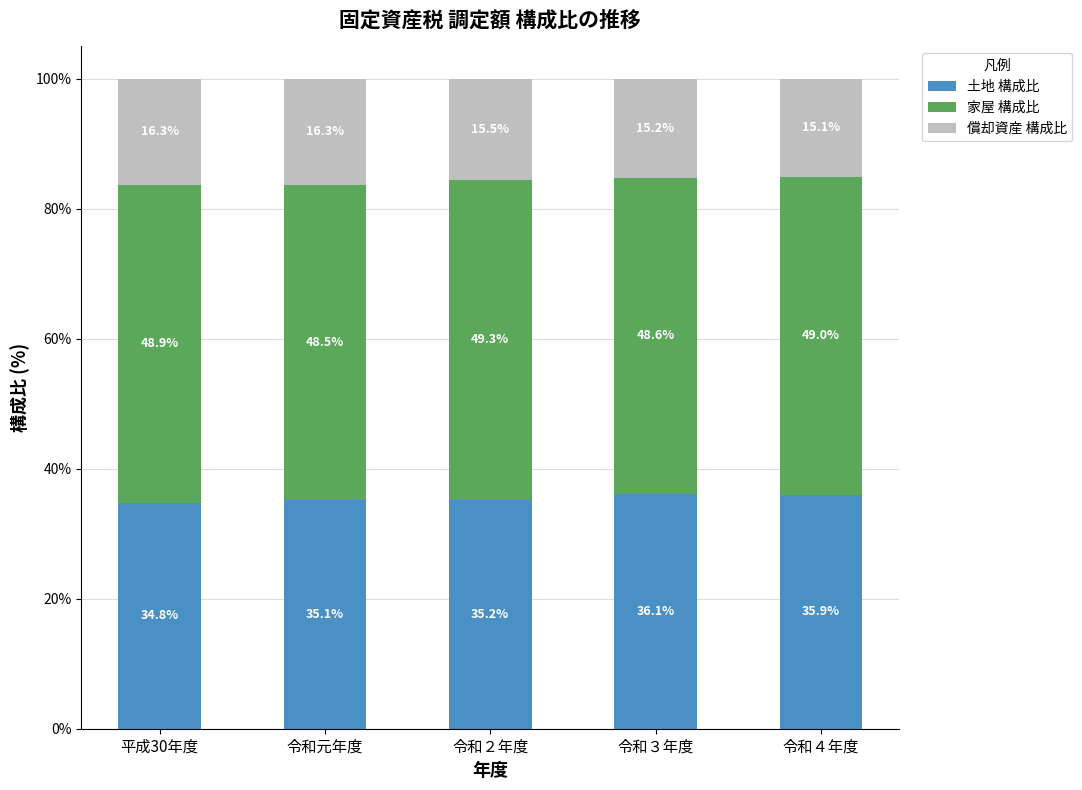

The 土地 構成比 series shows 19.3 at 令和２年度. True or false?

False